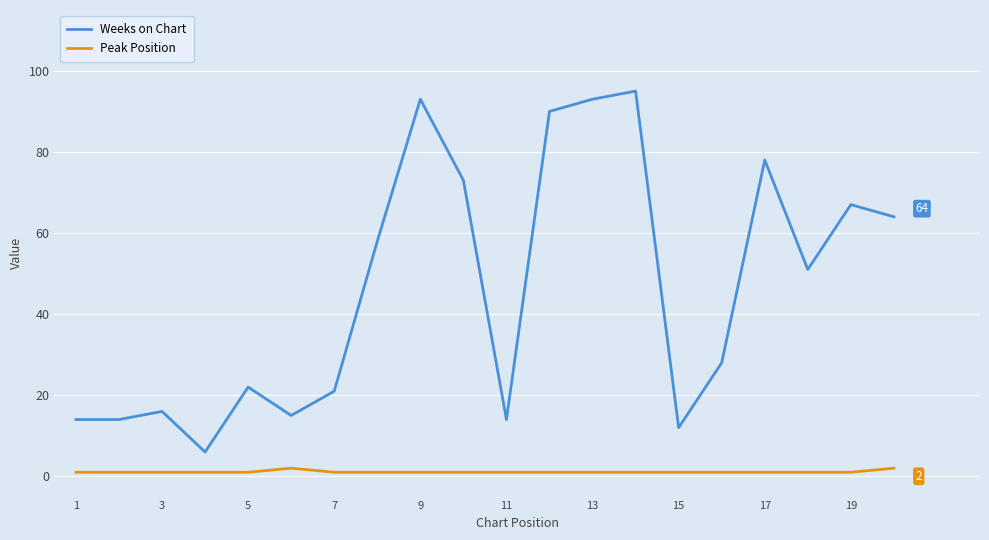

What are all the series names shown in the legend?

Weeks on Chart, Peak Position